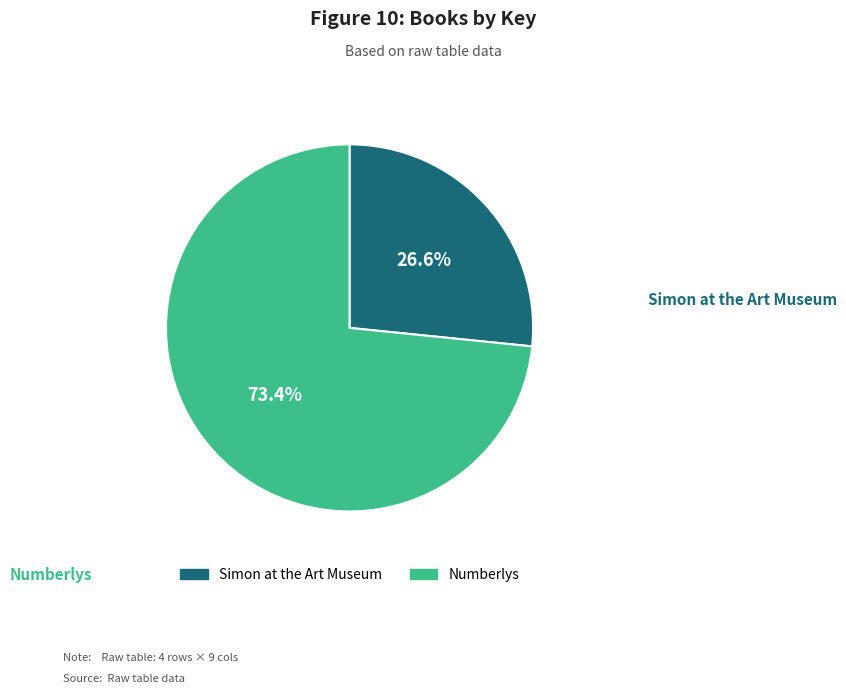

To the nearest percent, what is the combined percentage of Simon at the Art Museum and Numberlys?

100%